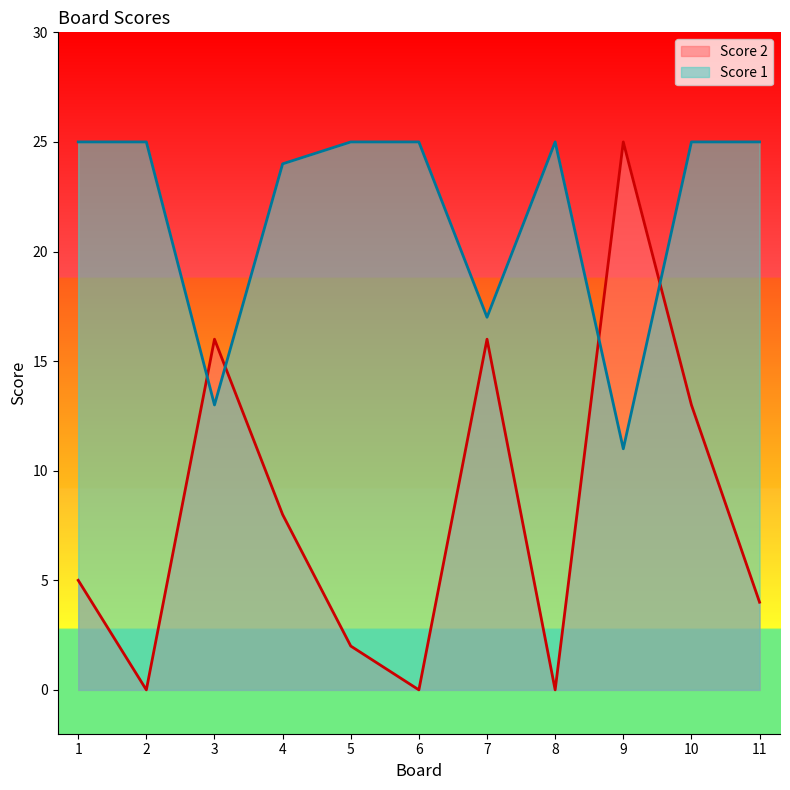

How many categories are shown in the chart?

11